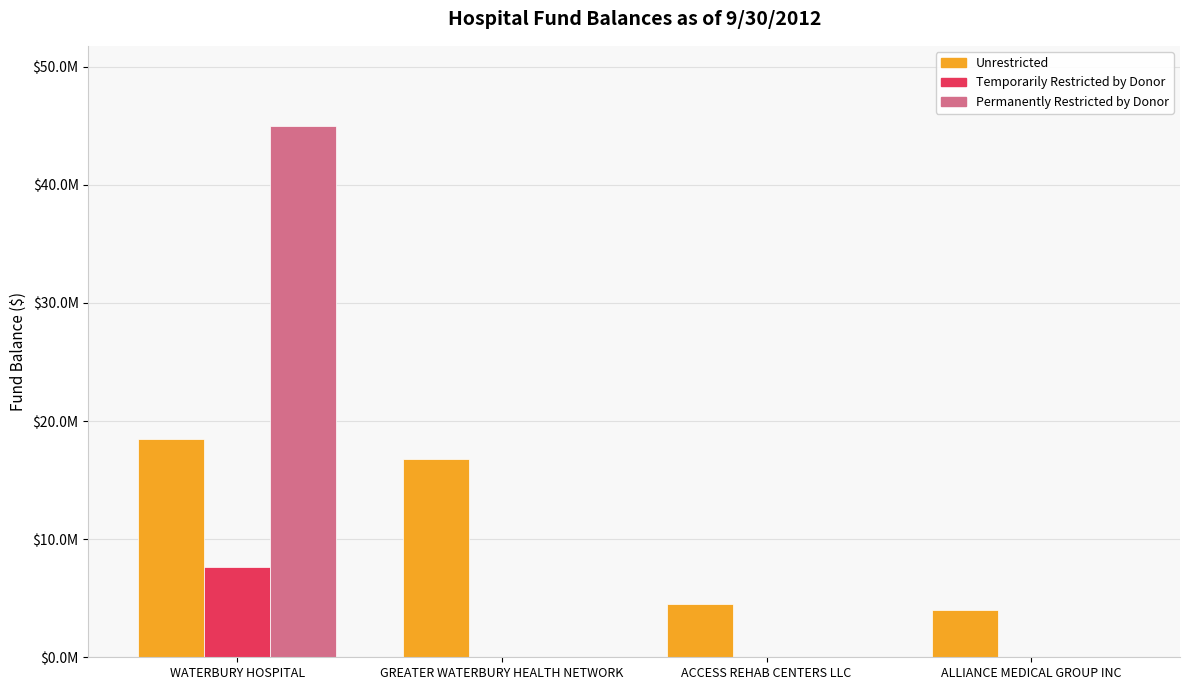

What value does the Unrestricted series have at GREATER WATERBURY HEALTH NETWORK?

16757218